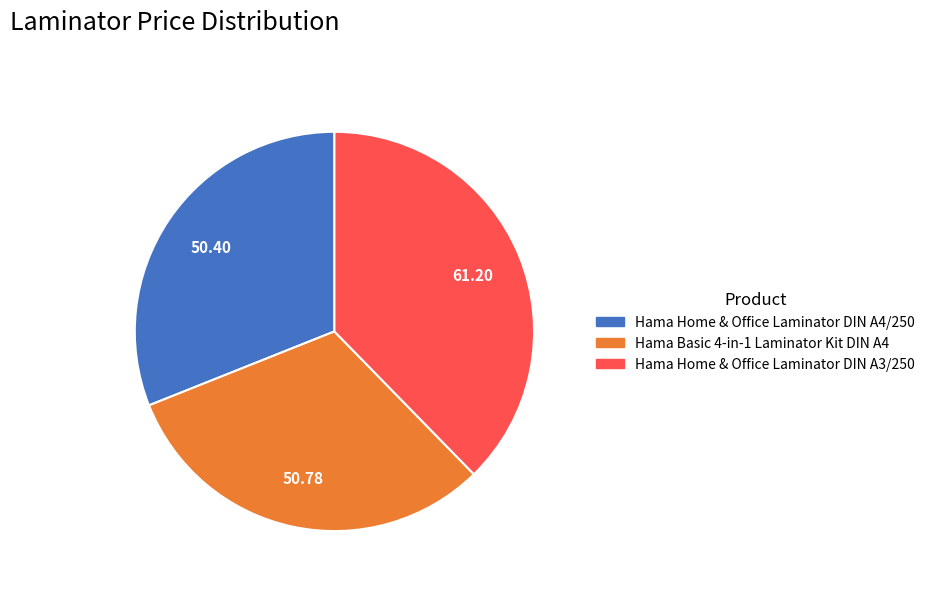

True or false: Hama Basic 4-in-1 Laminator Kit DIN A4 accounts for 31% of the total.

True